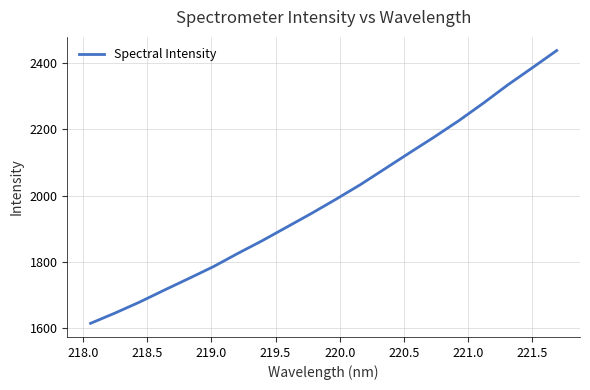

What is the average value?

1989.7